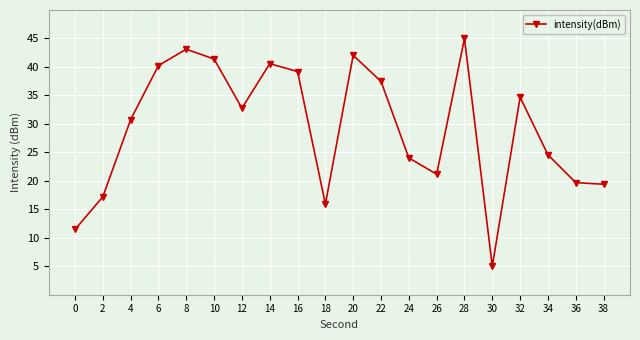

Where is the first local maximum?

8